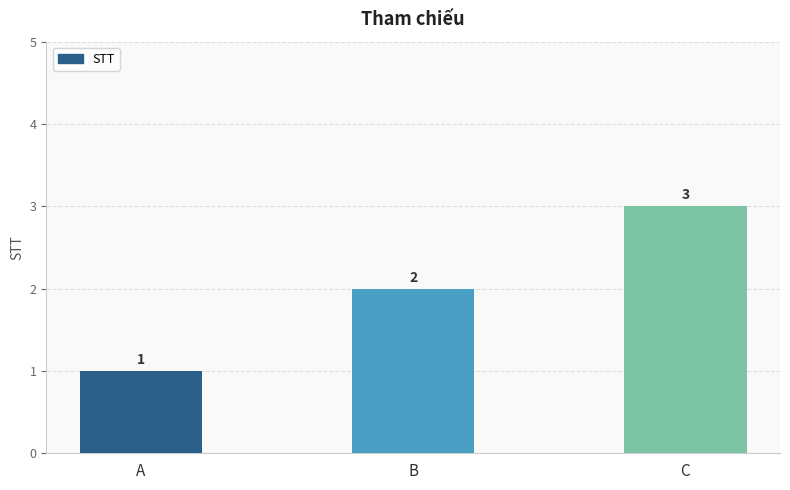

How many data points are less than 2?

1